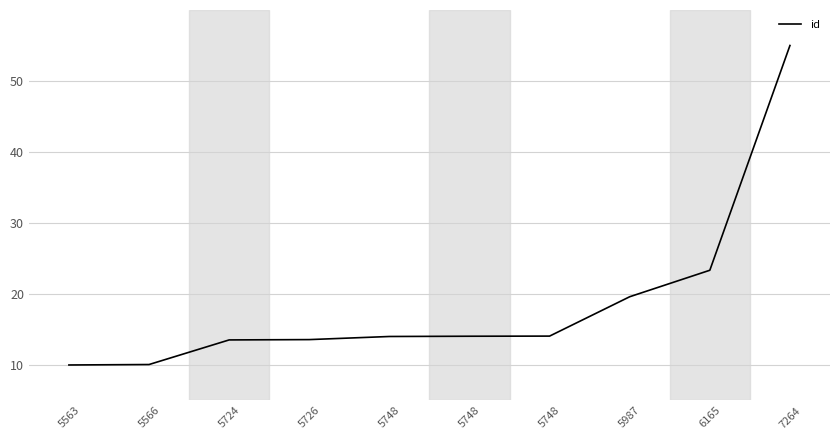

The chart shows a value of 13.6 at 5726. True or false?

True